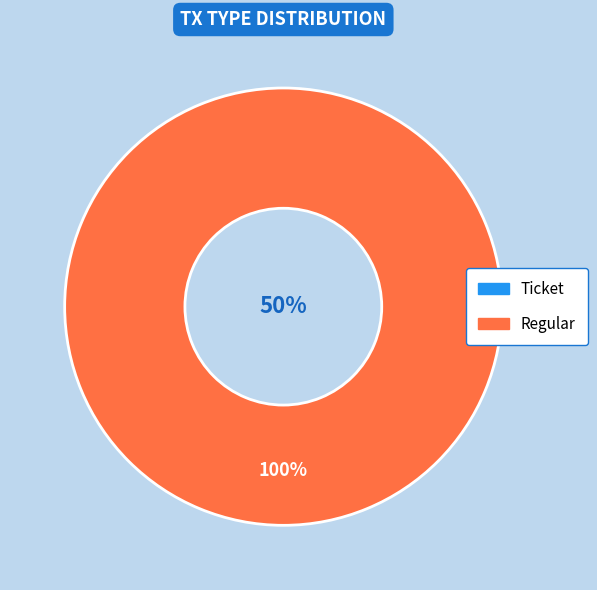

To the nearest percent, what is the combined percentage of Ticket and Regular?

100%